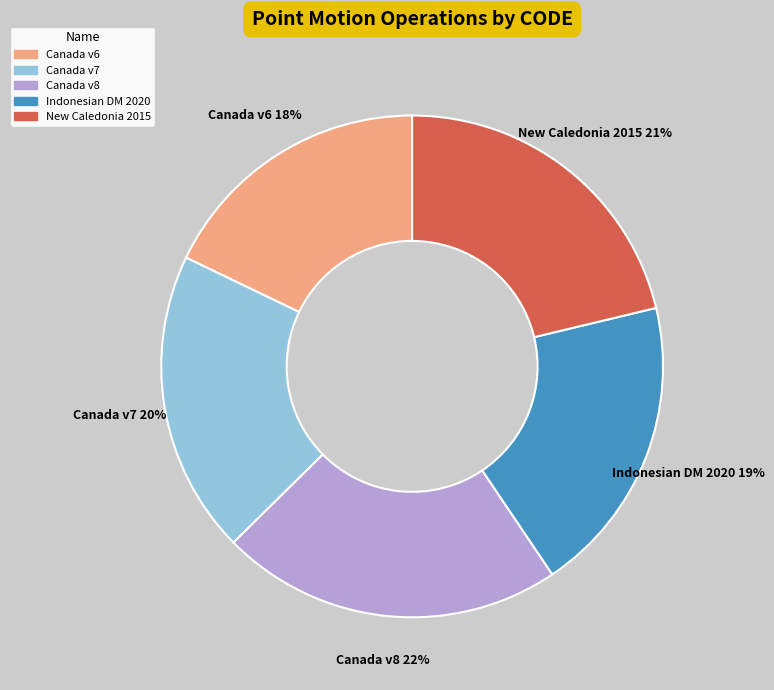

Which slice is the largest?

Canada v8